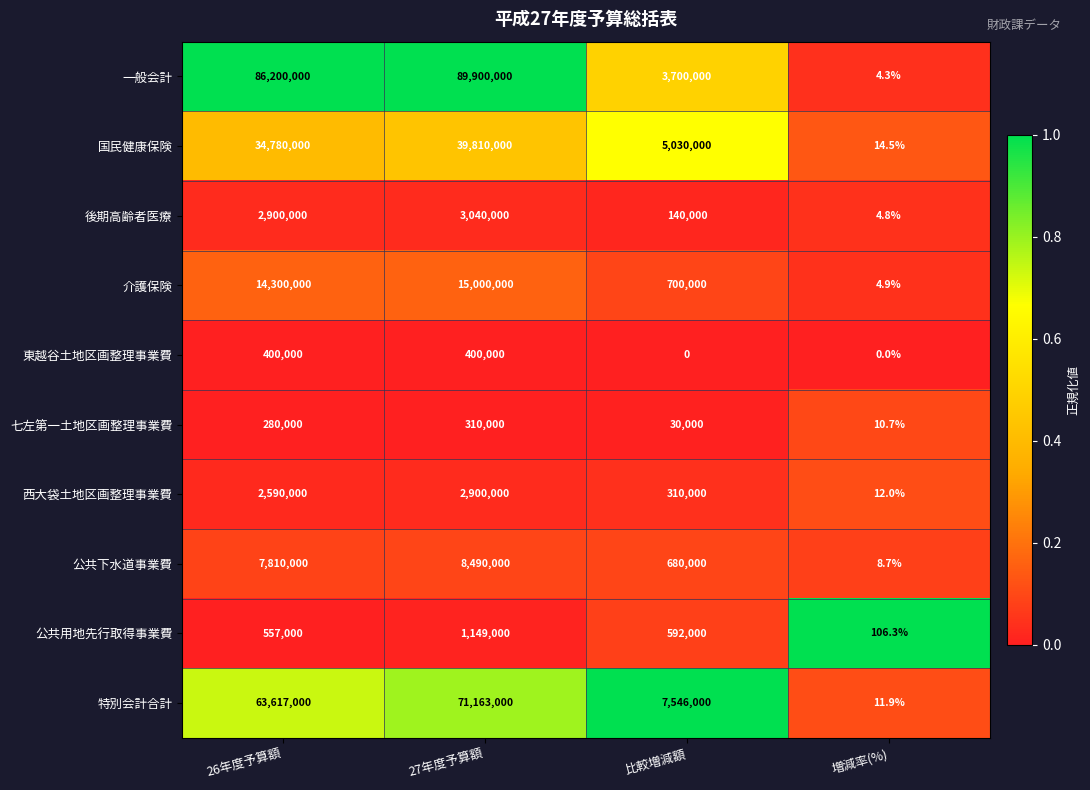

Is the value of 七左第一土地区画整理事業費 at 増減率(%) greater than the value of 特別会計合計 at 比較増減額?

No